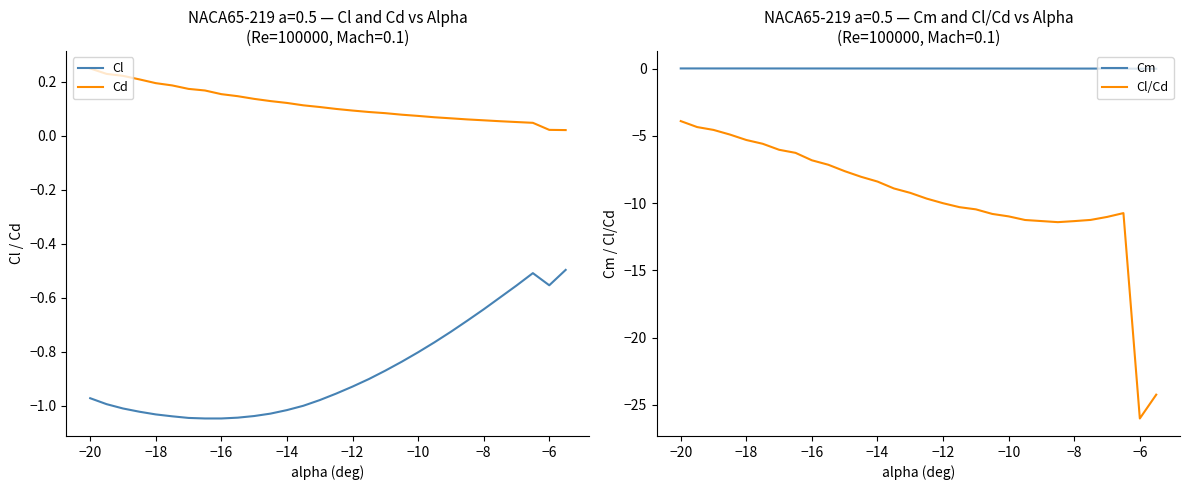

True or false: Cd and Cl intersect in this chart.

False